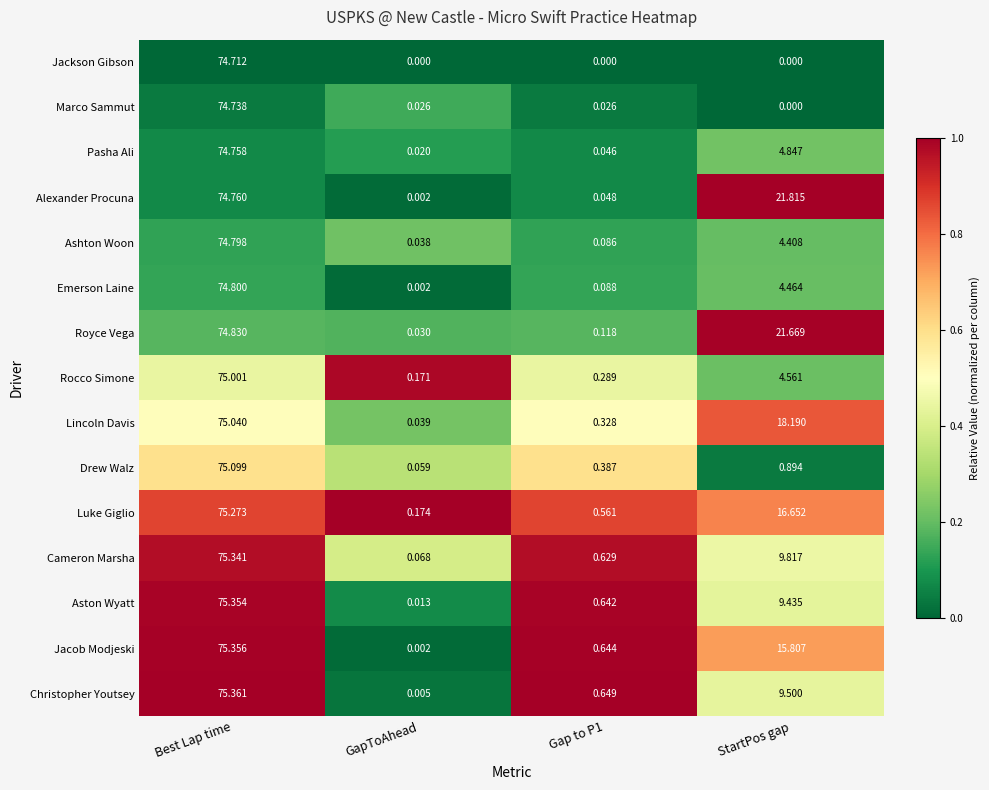

At which label does Emerson Laine reach its peak?

Best Lap time